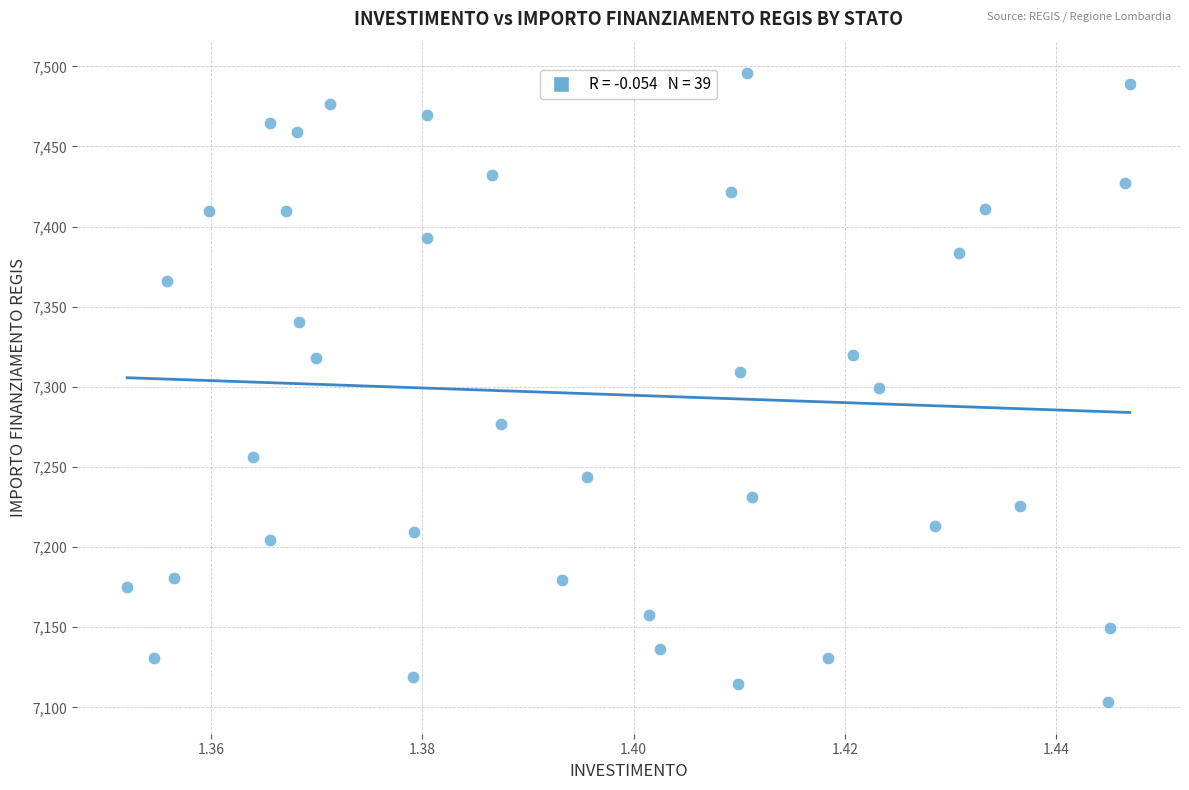

What is the range of Y values (max minus min)?

392.5